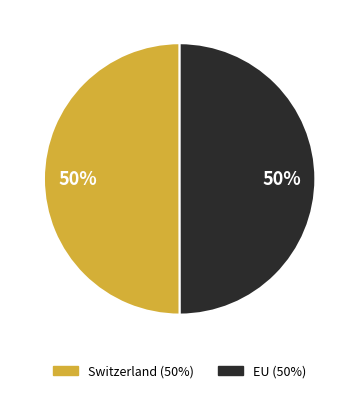

Approximately how many times larger is the value at Switzerland compared to EU?

1.0